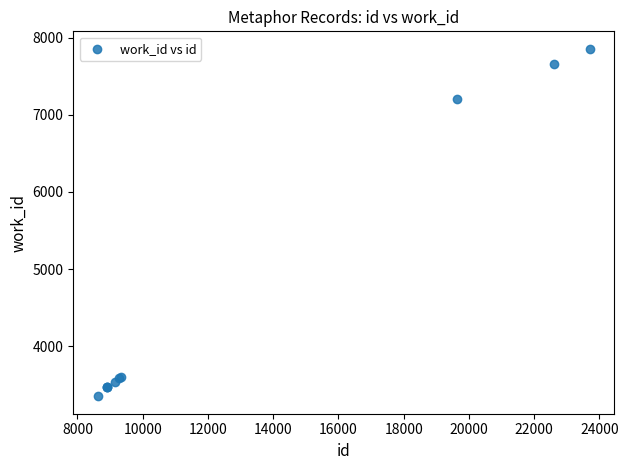

What Y value in the scatter plot is closest to 5604?

7198